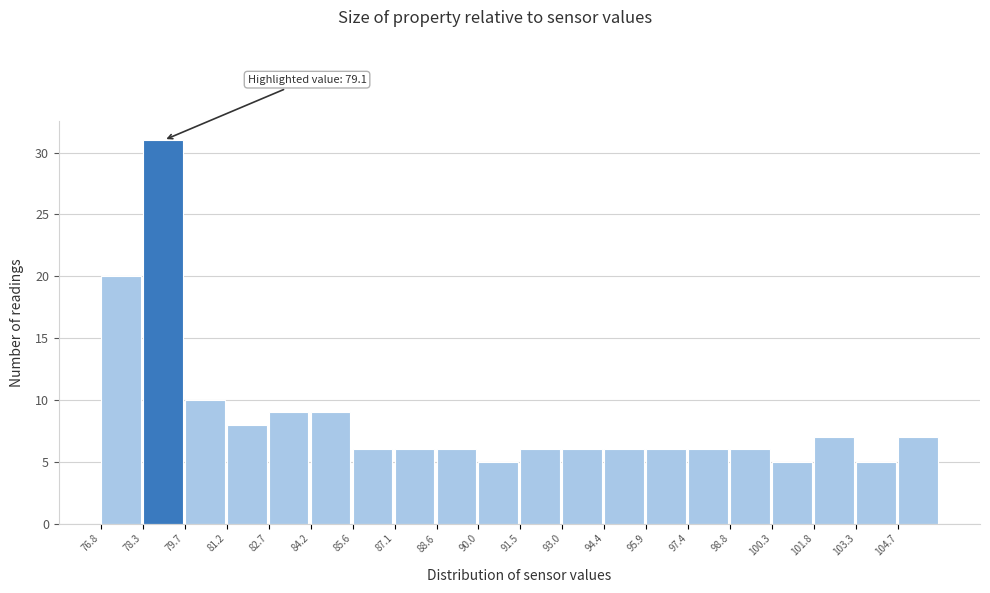

Which range on the x-axis has the tallest bar?

78.2 to 79.8